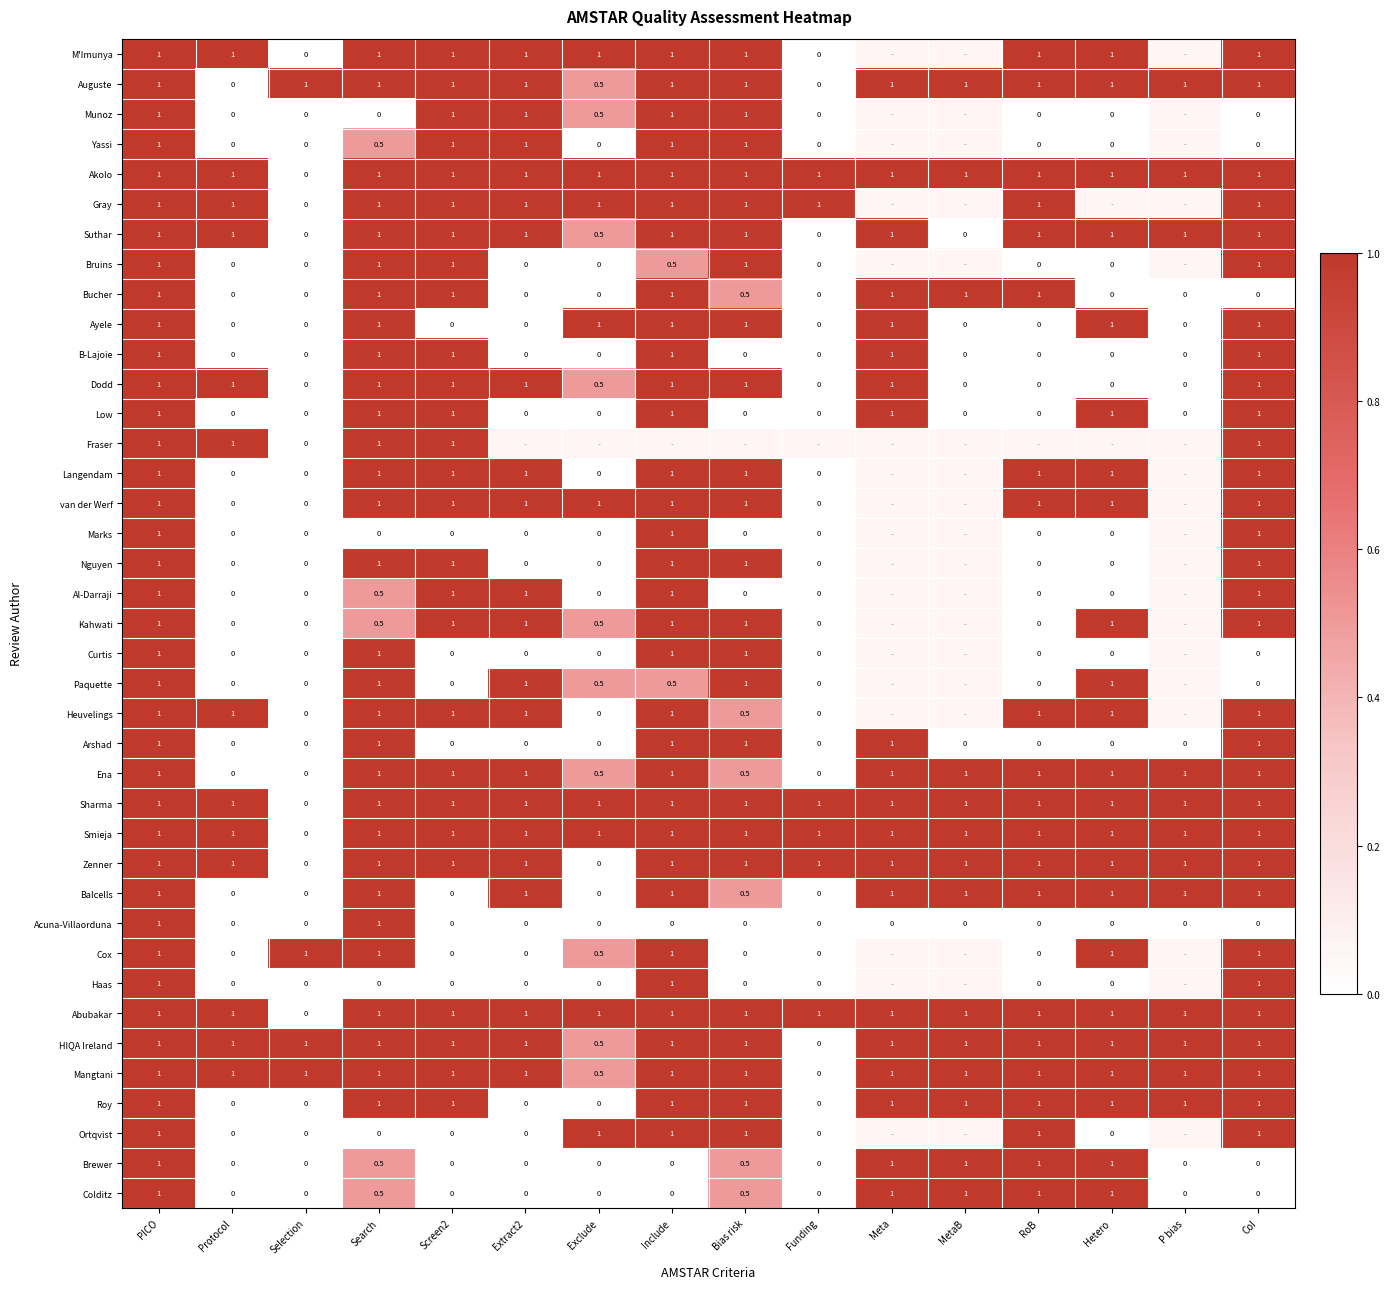

At which category does the chart reach its peak across all series?

PICO